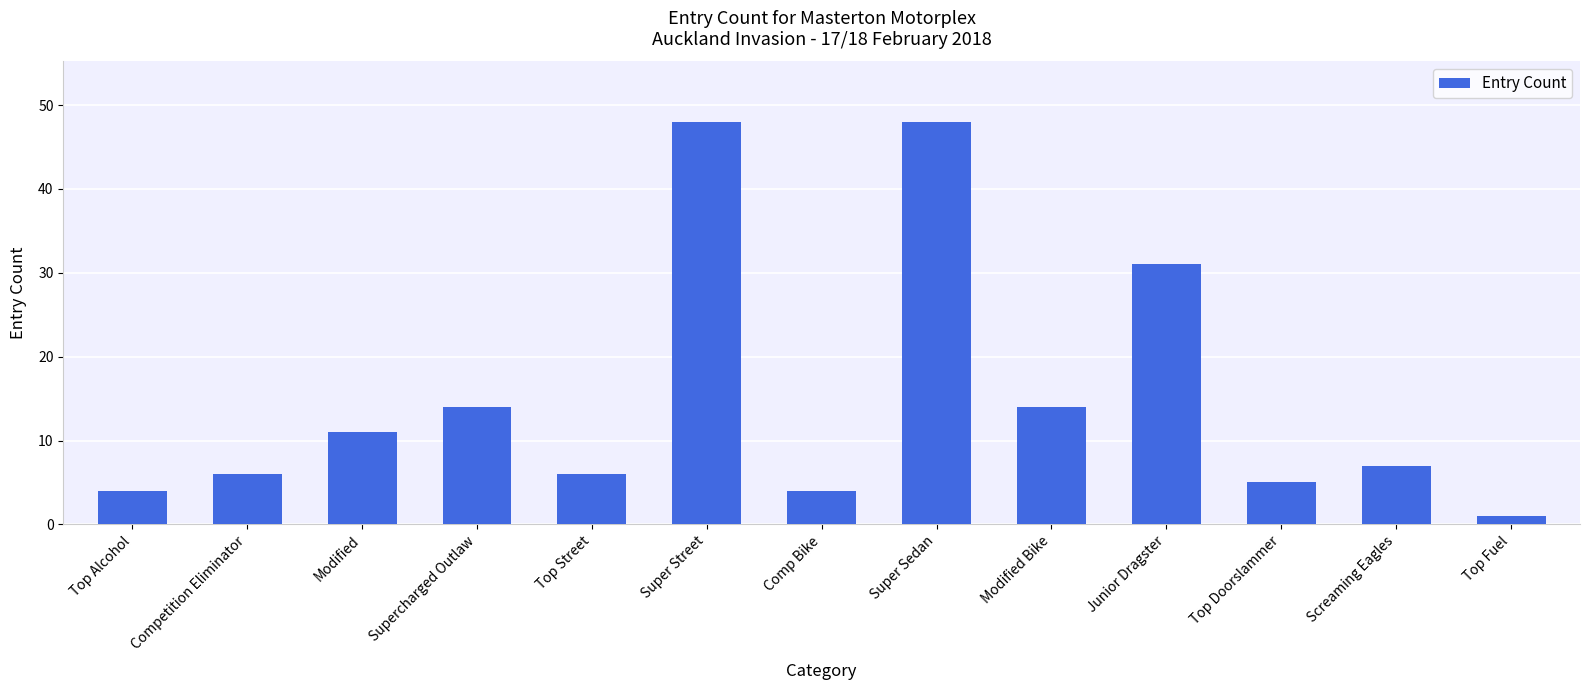

Where is the data nearest to the value 24?

Junior Dragster